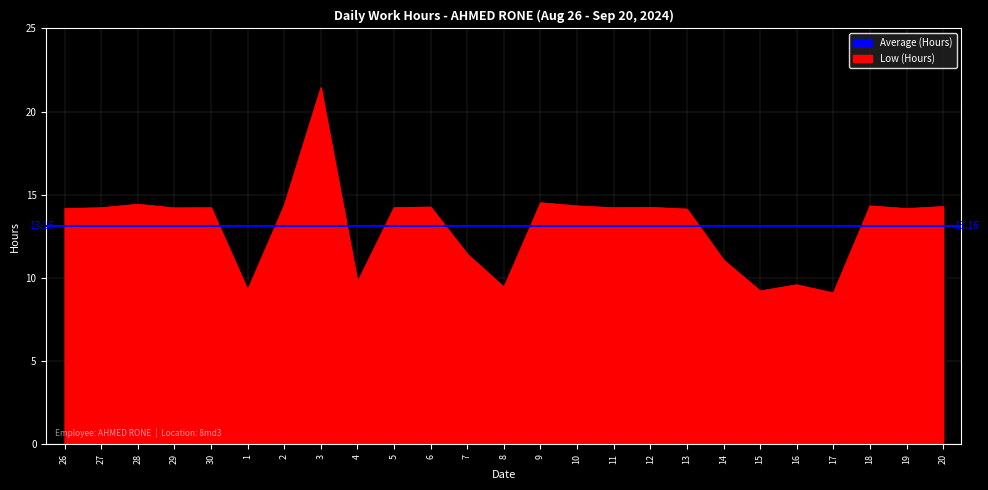

What is the difference between the maximum and minimum values?

12.3